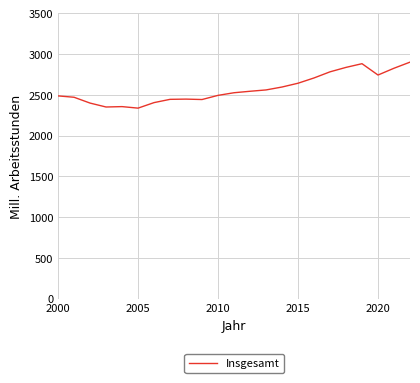

What is the difference between the maximum and minimum values?

564.2